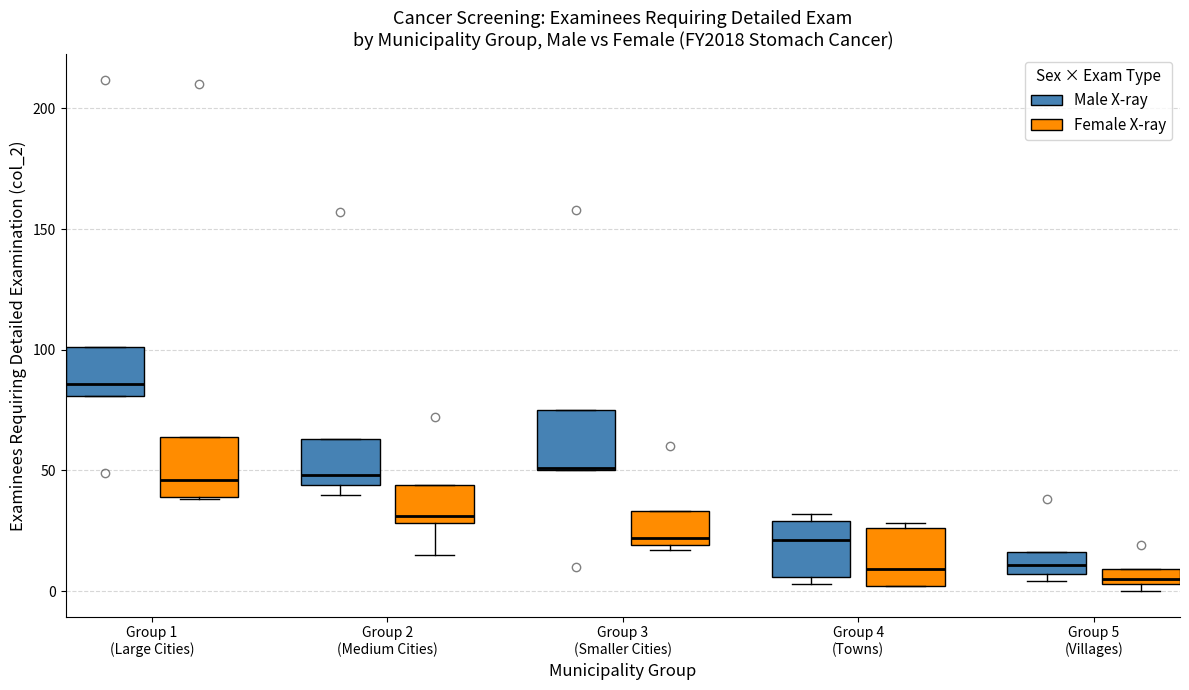

Which box's median line is the highest?

Group 1 (Large Cities) (Male X-ray)